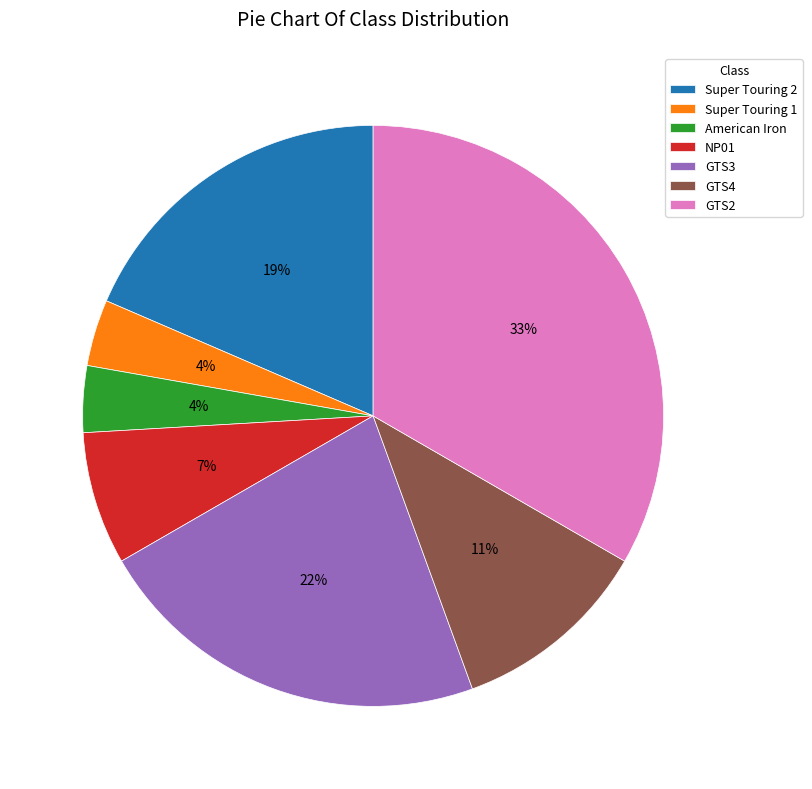

To the nearest percent, what is the average slice percentage?

14%